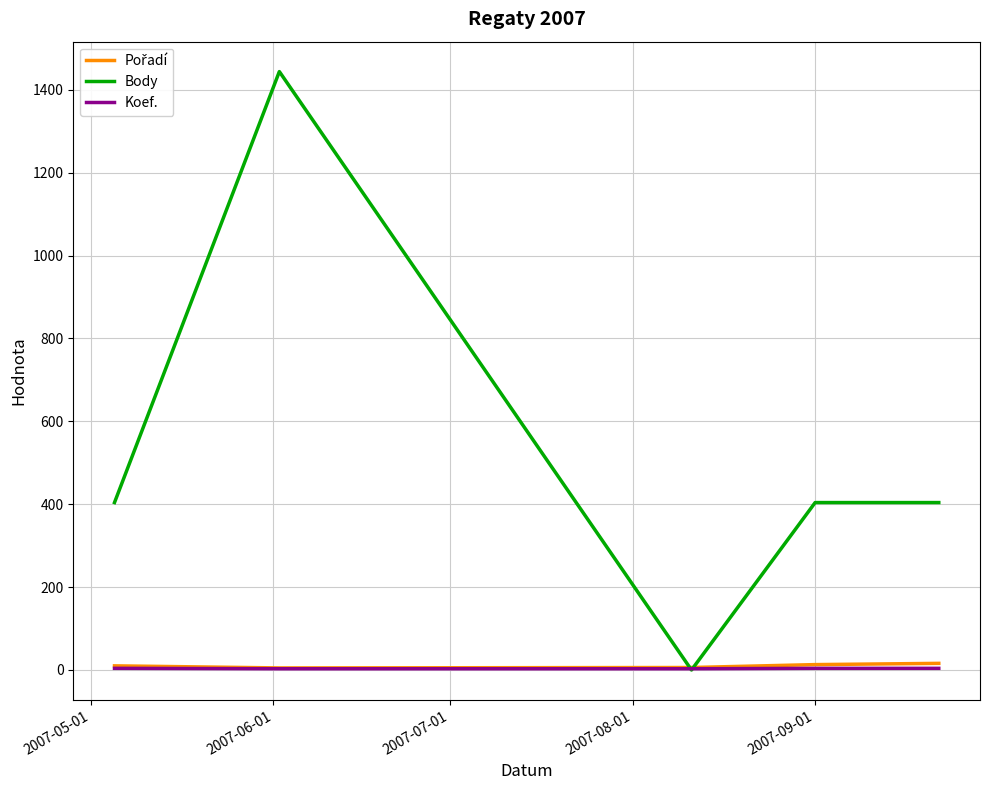

Which series has the largest range (max minus min)?

Body